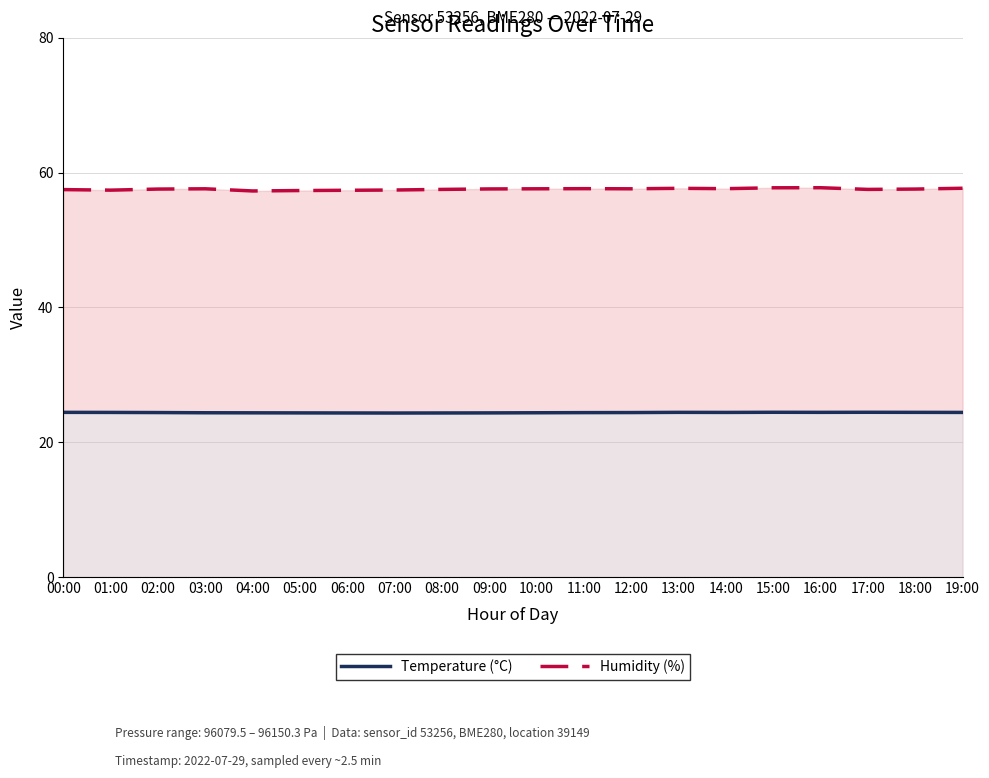

What is the label of the 7th point from the right?

13:00